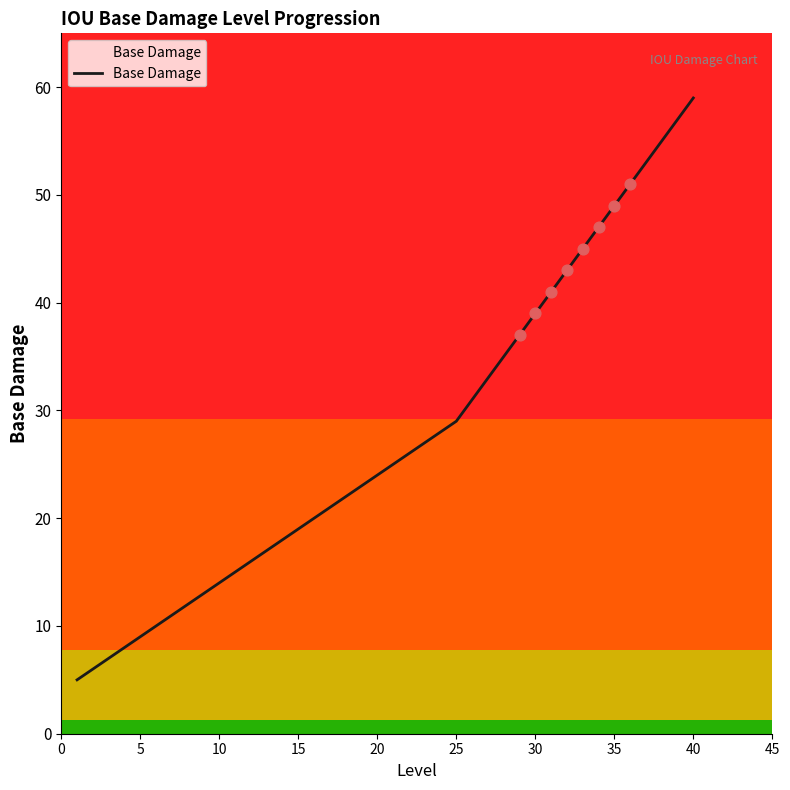

What is the minimum value shown in the chart?

5